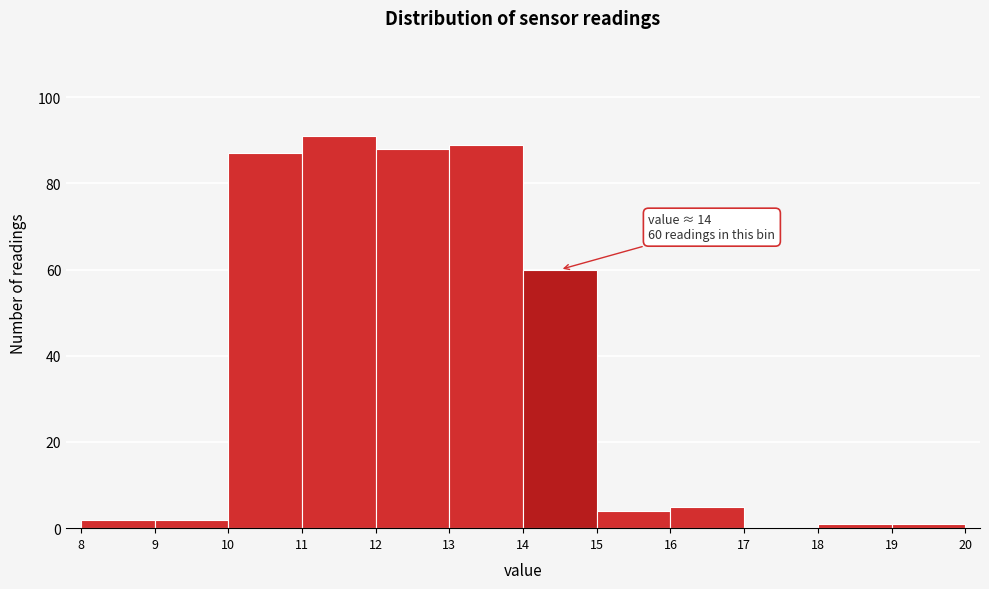

Over which range of the x-axis is the bar tallest?

11 to 12